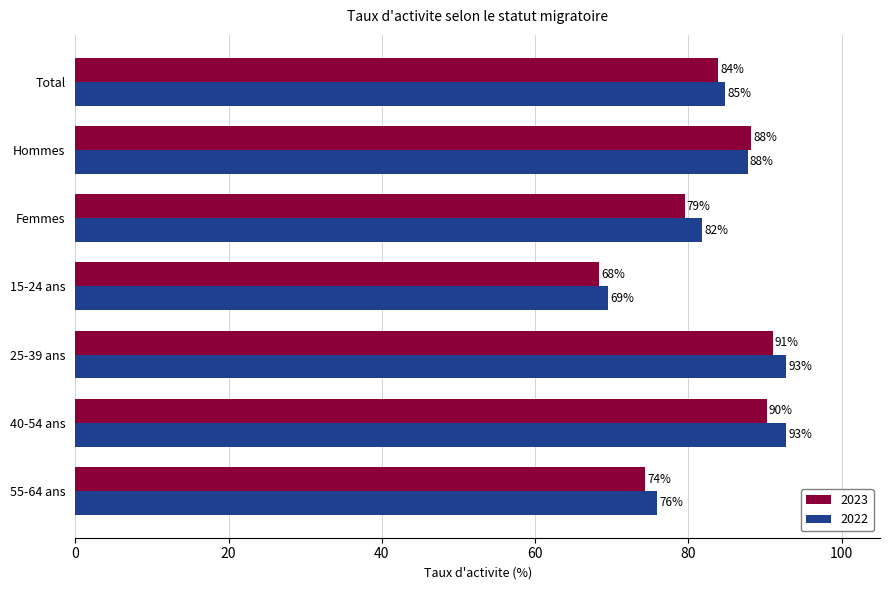

Rank the series by their maximum value, from highest to lowest.

2022, 2023